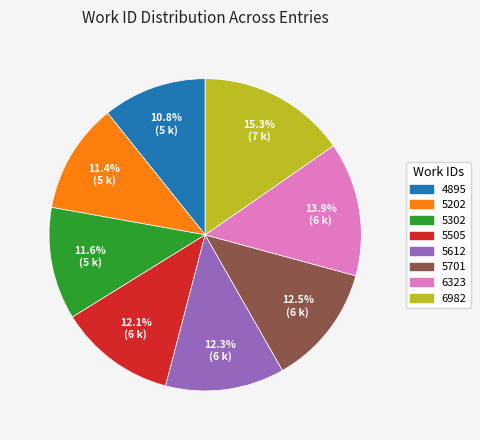

To the nearest percent, what portion does 5505 represent?

12%